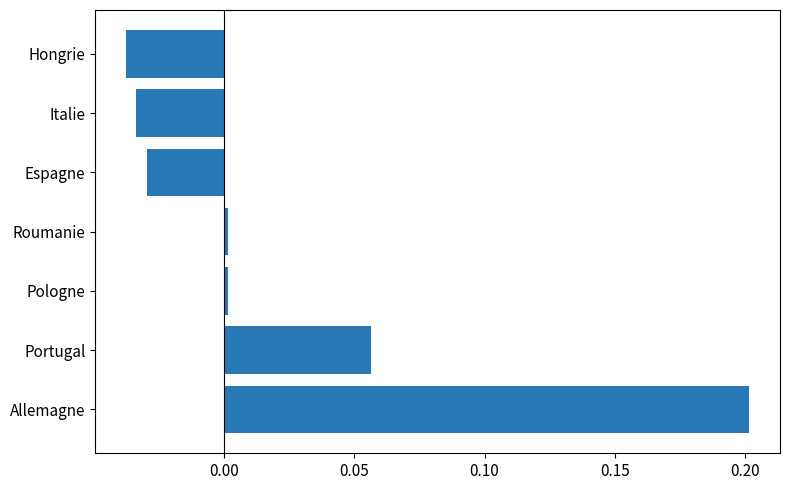

Which has a higher value, Portugal or Pologne?

Portugal